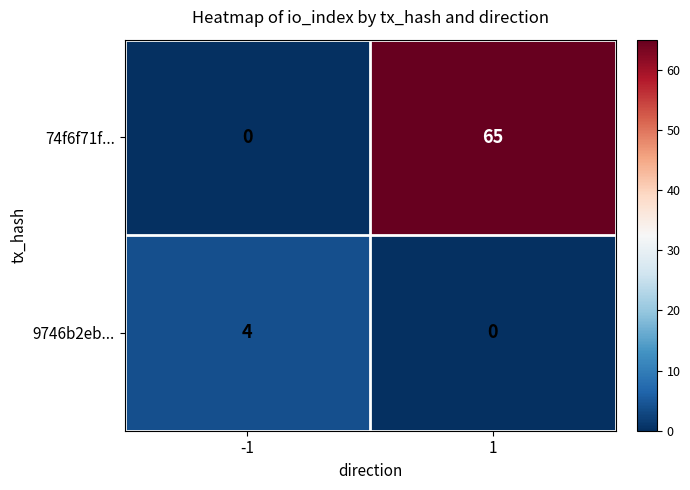

Read the 74f6f71f... value at 1, to the nearest 5.

65